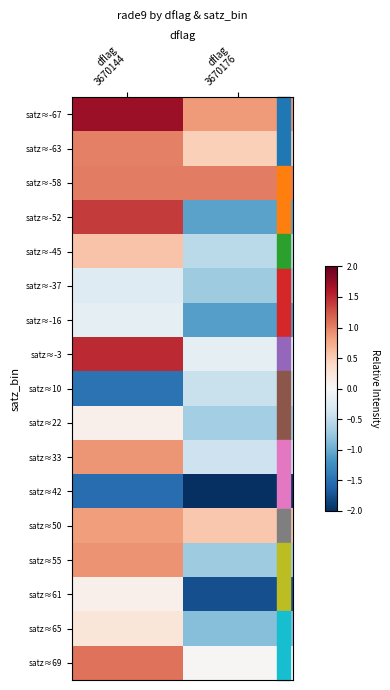

Reading right to left, list all the values displayed in this chart.

satz≈-67: dflag
3670176=0.9	dflag
3670144=1.7
satz≈-63: dflag
3670176=0.5	dflag
3670144=1.0
satz≈-58: dflag
3670176=1.0	dflag
3670144=1.0
satz≈-52: dflag
3670176=-1.1	dflag
3670144=1.4
satz≈-45: dflag
3670176=-0.5	dflag
3670144=0.6
satz≈-37: dflag
3670176=-0.7	dflag
3670144=-0.3
satz≈-16: dflag
3670176=-1.1	dflag
3670144=-0.2
satz≈-3: dflag
3670176=-0.2	dflag
3670144=1.5
satz≈10: dflag
3670176=-0.4	dflag
3670144=-1.5
satz≈22: dflag
3670176=-0.7	dflag
3670144=0.1
satz≈33: dflag
3670176=-0.4	dflag
3670144=0.9
satz≈42: dflag
3670176=-2.4	dflag
3670144=-1.5
satz≈50: dflag
3670176=0.5	dflag
3670144=0.8
satz≈55: dflag
3670176=-0.7	dflag
3670144=0.9
satz≈61: dflag
3670176=-1.8	dflag
3670144=0.1
satz≈65: dflag
3670176=-0.9	dflag
3670144=0.2
satz≈69: dflag
3670176=0.0	dflag
3670144=1.1